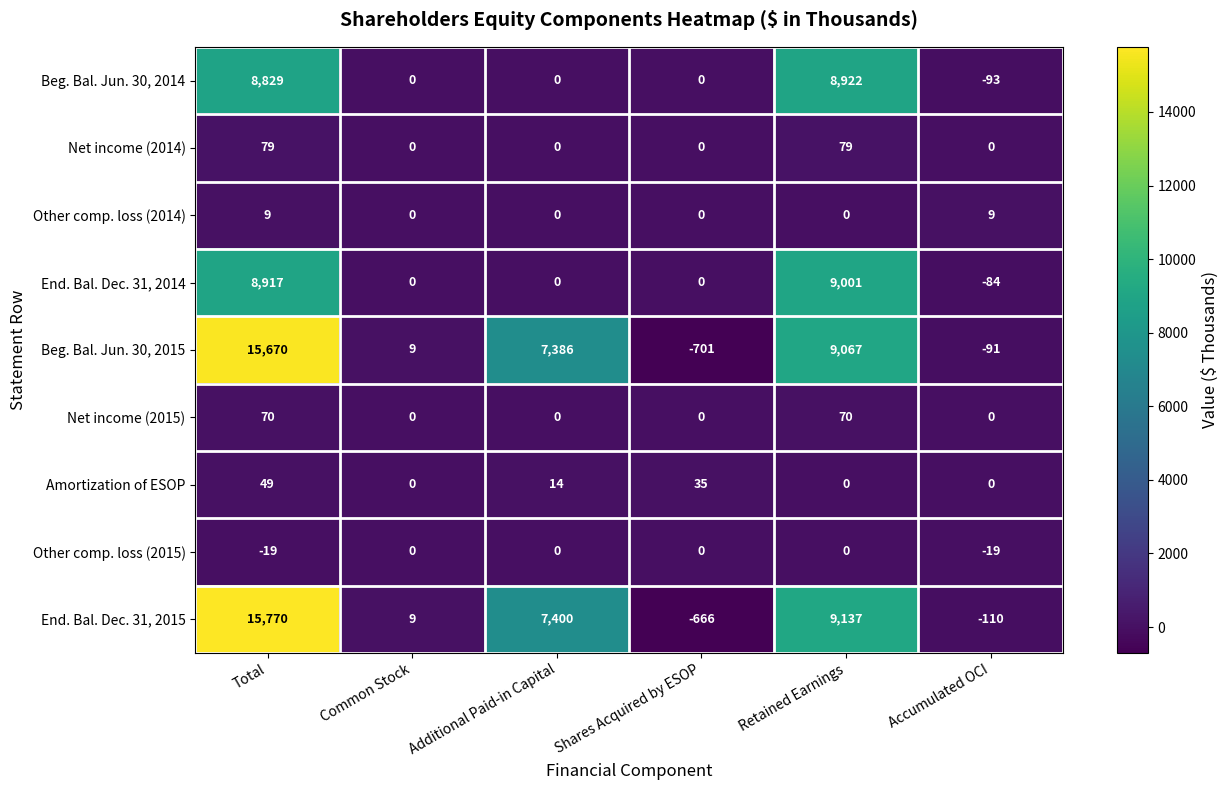

At which category is the sum across all series the highest?

Total